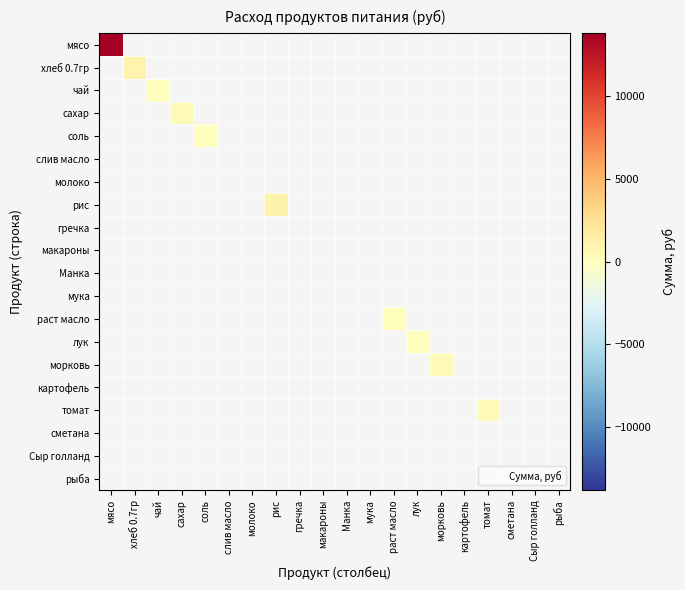

Rank the series by their maximum value, from highest to lowest.

мясо, рис, хлеб 0.7гр, сахар, томат, морковь, раст масло, чай, лук, соль, слив масло, молоко, гречка, макароны, Манка, мука, картофель, сметана, Сыр голланд, рыба